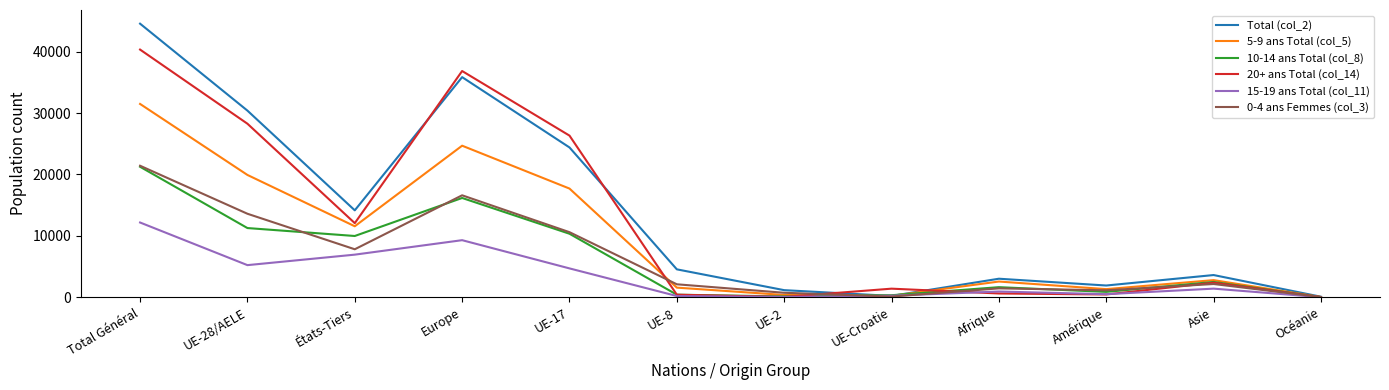

Which category has the highest value across all series?

Total Général